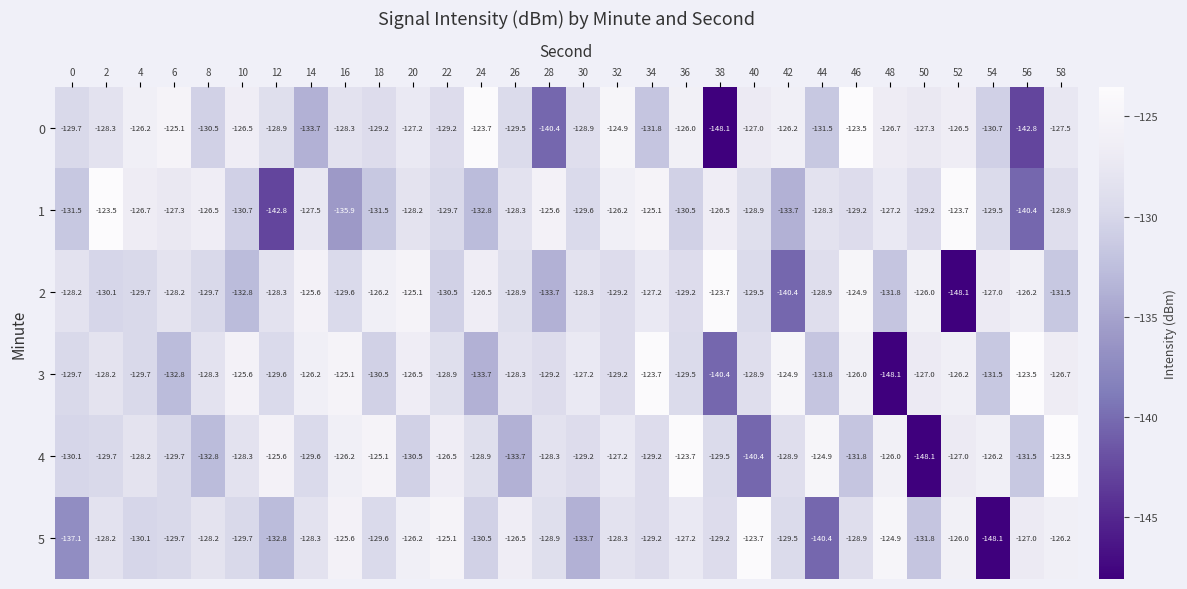

At how many categories does at least one series exceed -127?

28